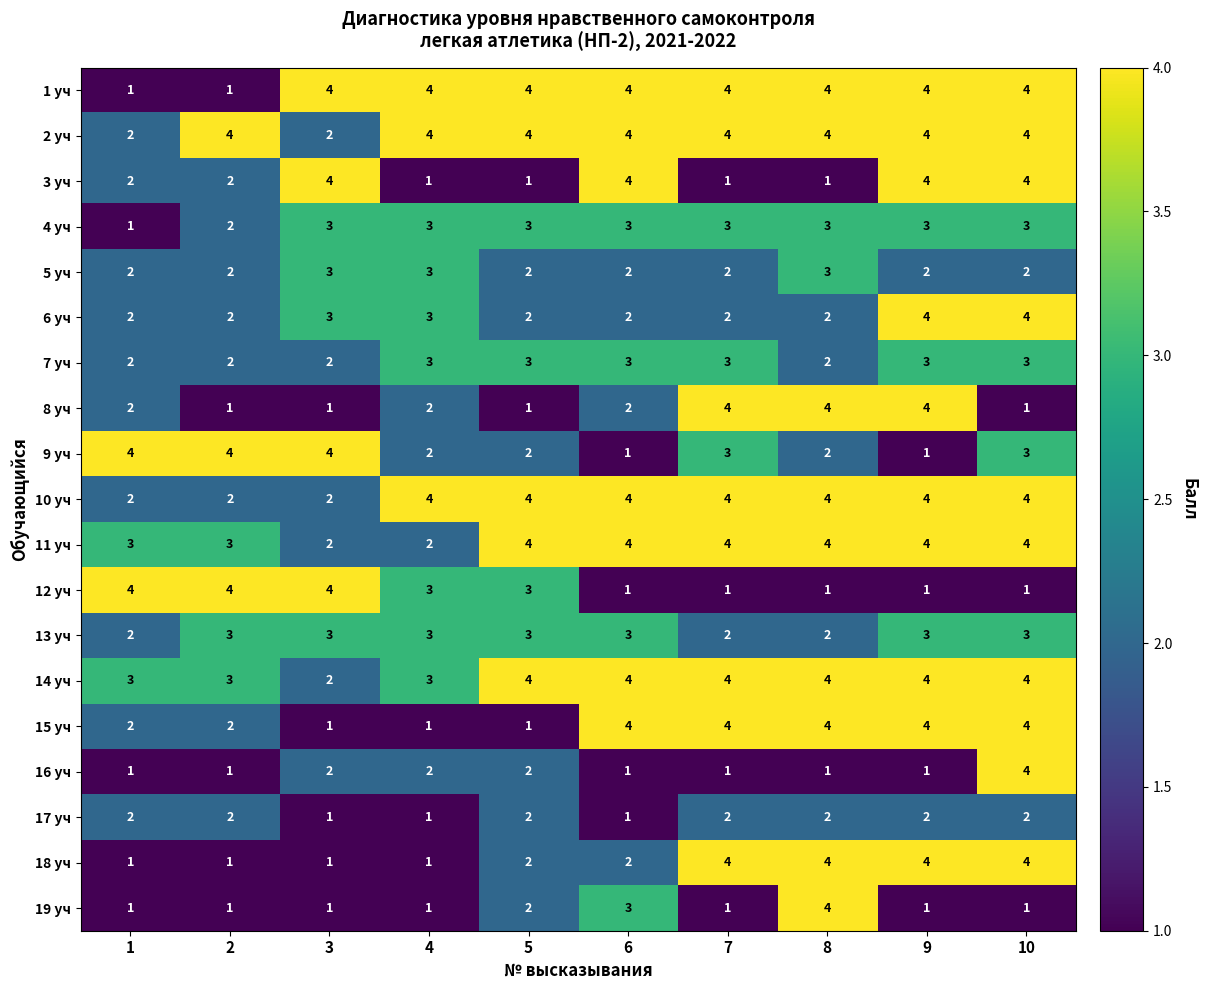

What is the difference between the highest and lowest values at 8?

3